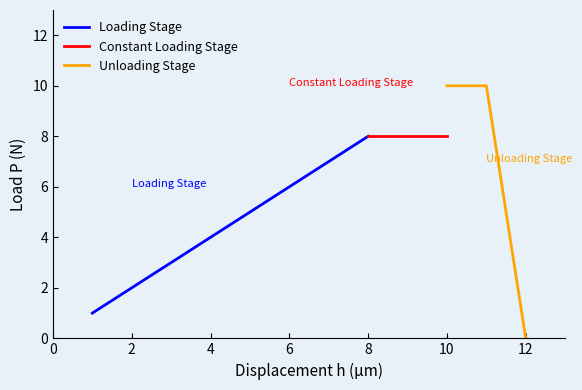

What is the difference between the maximum and minimum values?

11